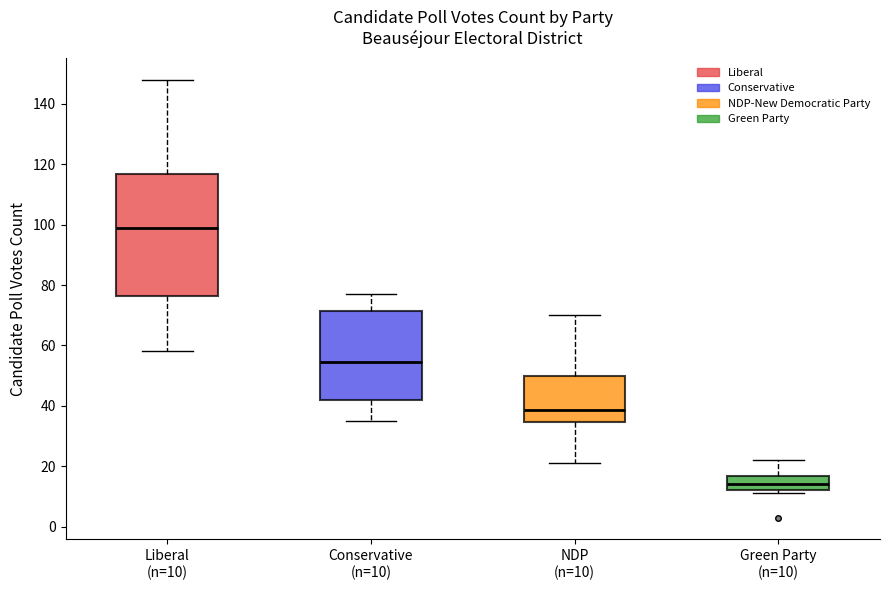

Reading left to right, read every box against the y-axis: the position of its median line, the range the box covers, and the ends of its whiskers. The values are not printed on the chart, so give them approximately, as read against the axis.

Liberal (n=10): median 100, box 76 to 116, whiskers 58 to 148
Conservative (n=10): median 54, box 42 to 72, whiskers 36 to 78
NDP (n=10): median 38, box 34 to 50, whiskers 22 to 70
Green Party (n=10): median 14, box 12 to 16, whiskers 12 (just below the box's lower edge) to 22